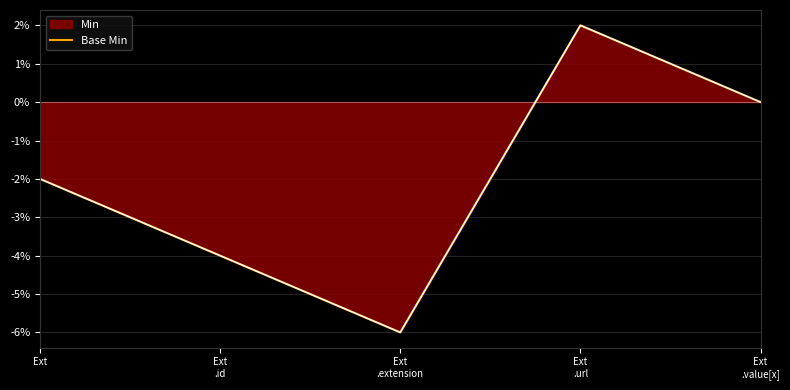

Which category has the lowest value across all series?

Ext
.extension